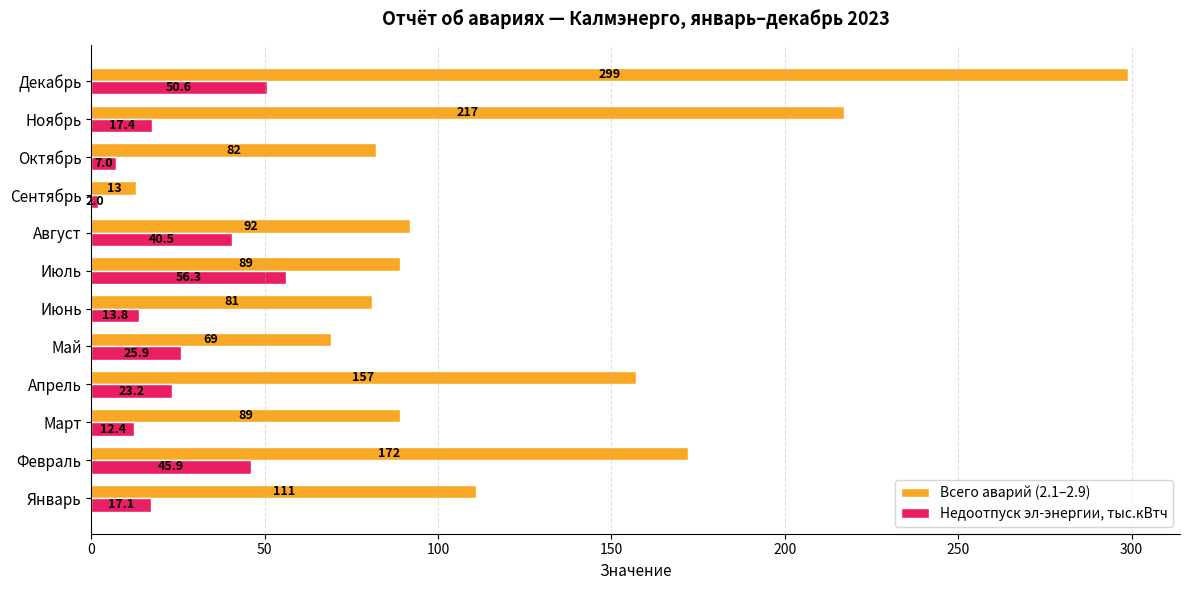

At which label does Всего аварий (2.1–2.9) reach its minimum?

Сентябрь